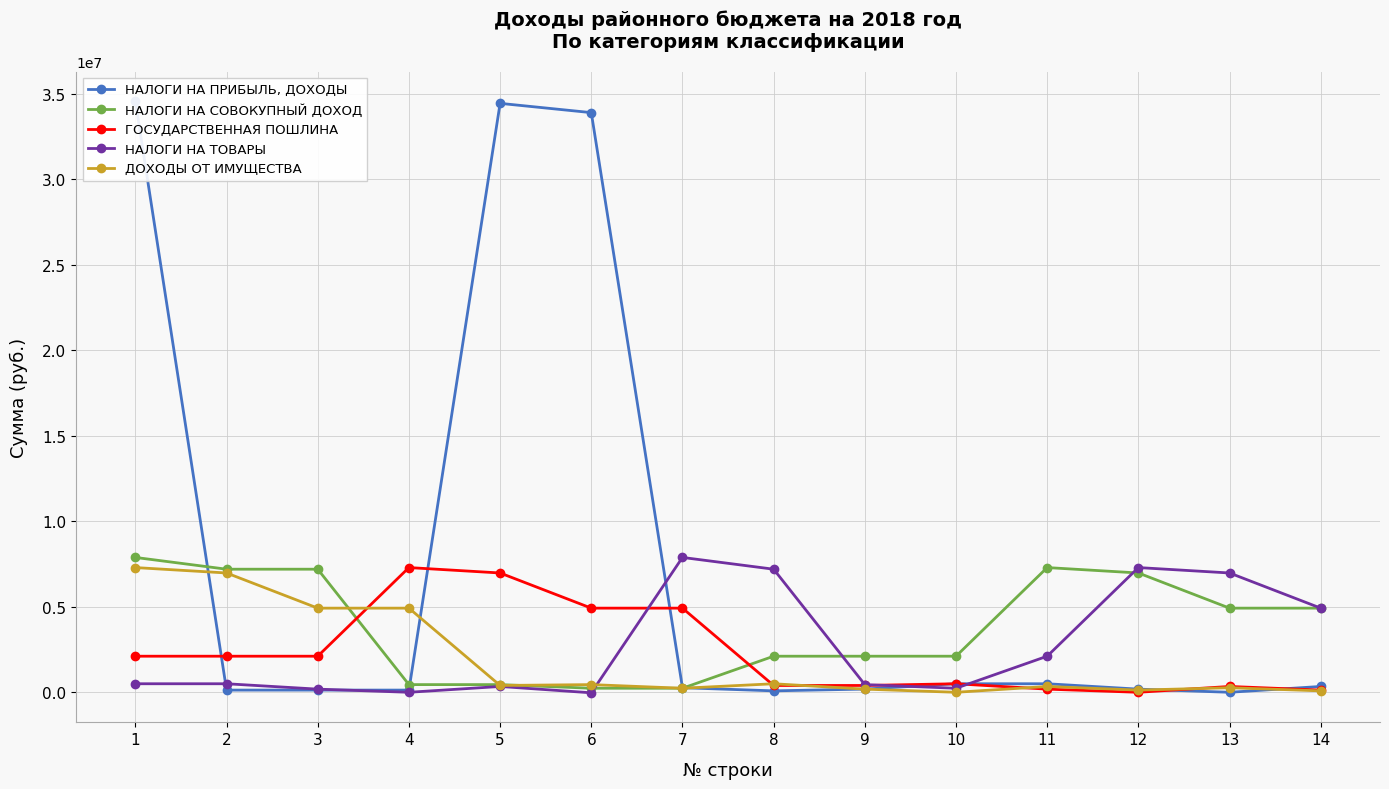

Where is the first local maximum for ГОСУДАРСТВЕННАЯ ПОШЛИНА?

4